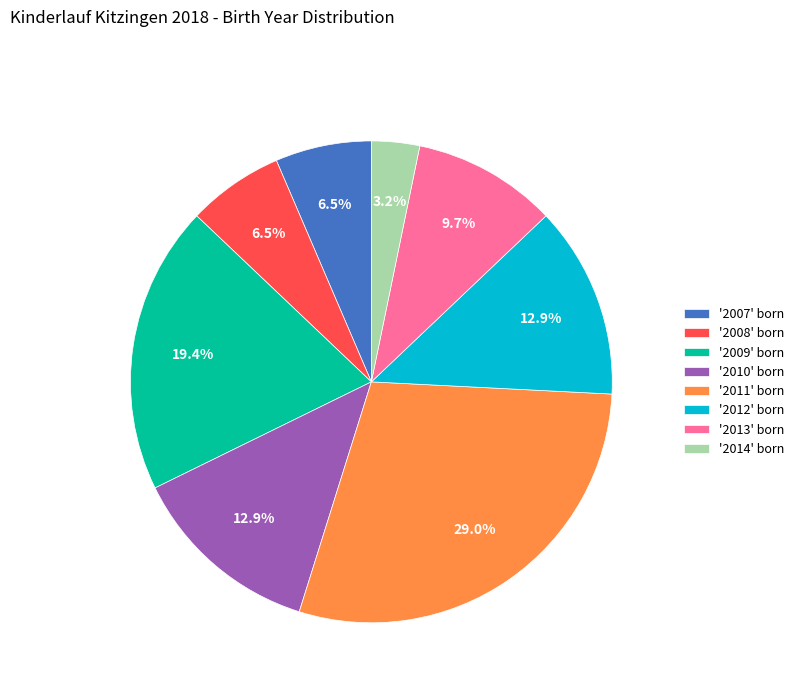

What percentage do '2010' born and '2013' born together represent?

22.6%